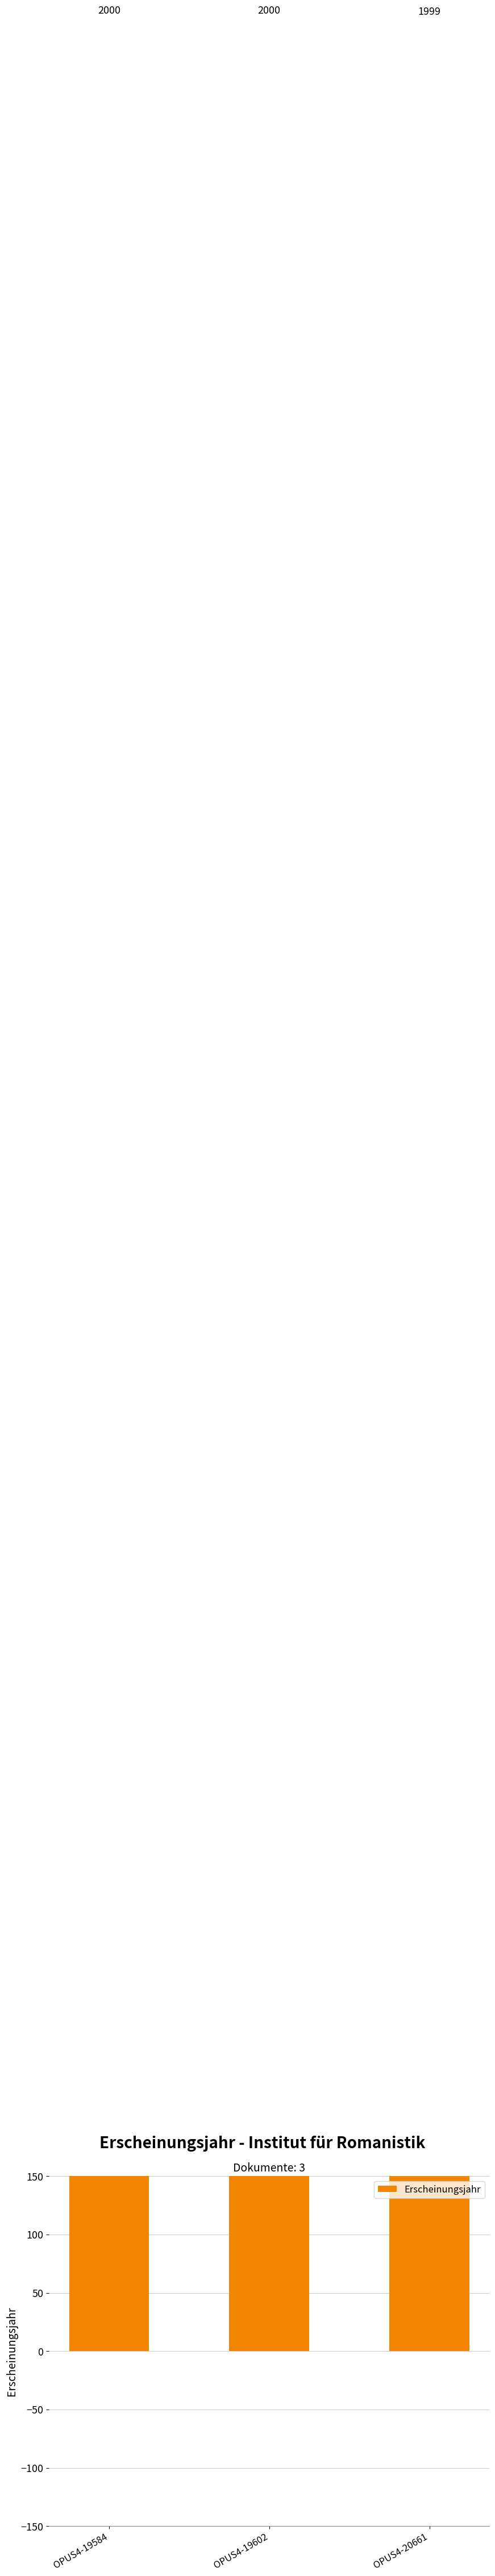

Count the values in the range 1999 to 2000.

3